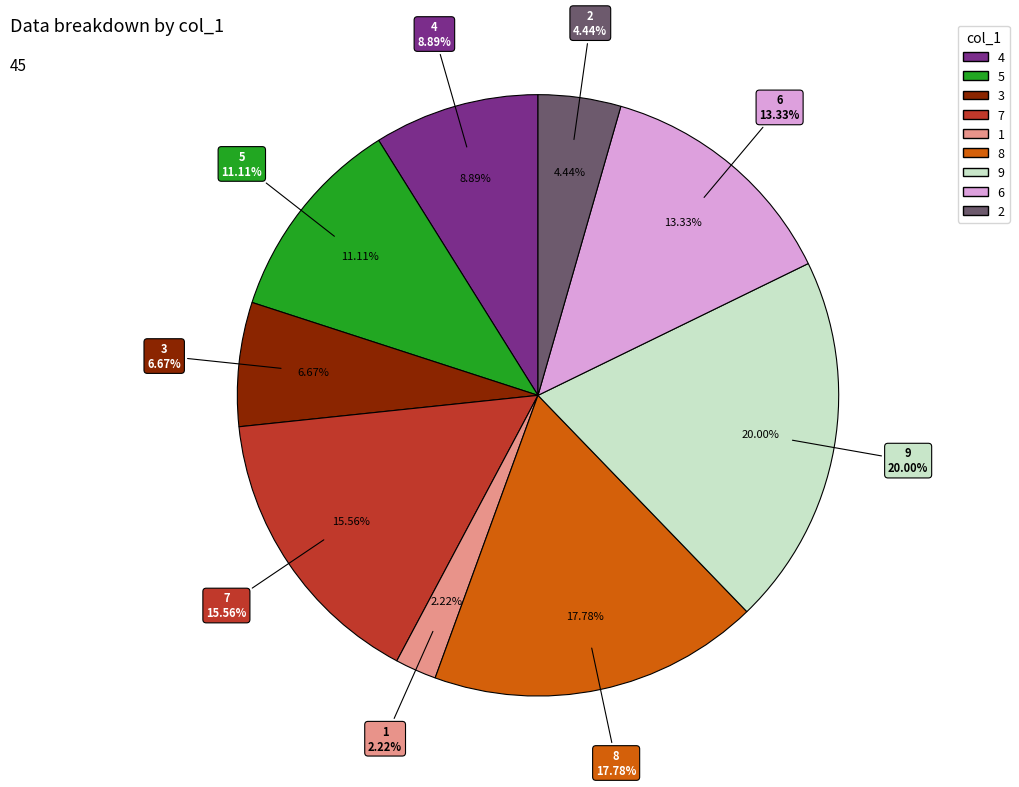

The 5 slice represents 1% of the pie. True or false?

False